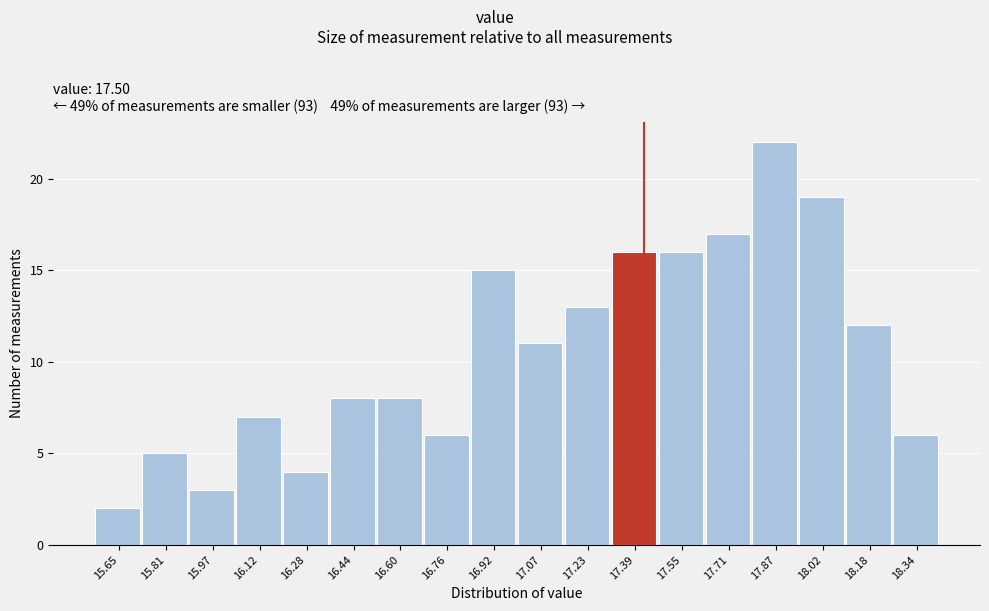

Reading right to left, list all the values displayed in this chart.

18.34=6	18.18=12	18.02=19	17.87=22	17.71=17	17.55=16	17.39=16	17.23=13	17.07=11	16.92=15	16.76=6	16.60=8	16.44=8	16.28=4	16.12=7	15.97=3	15.81=5	15.65=2